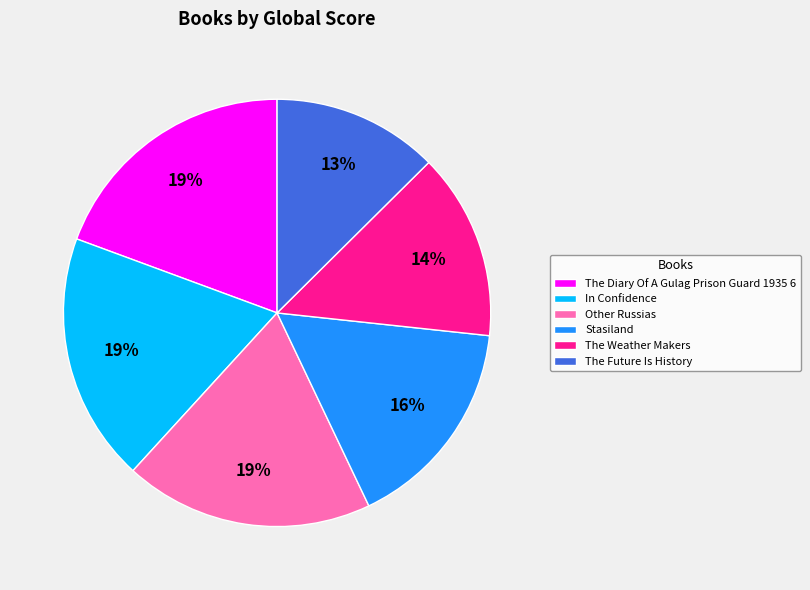

Is In Confidence the majority of the pie?

No